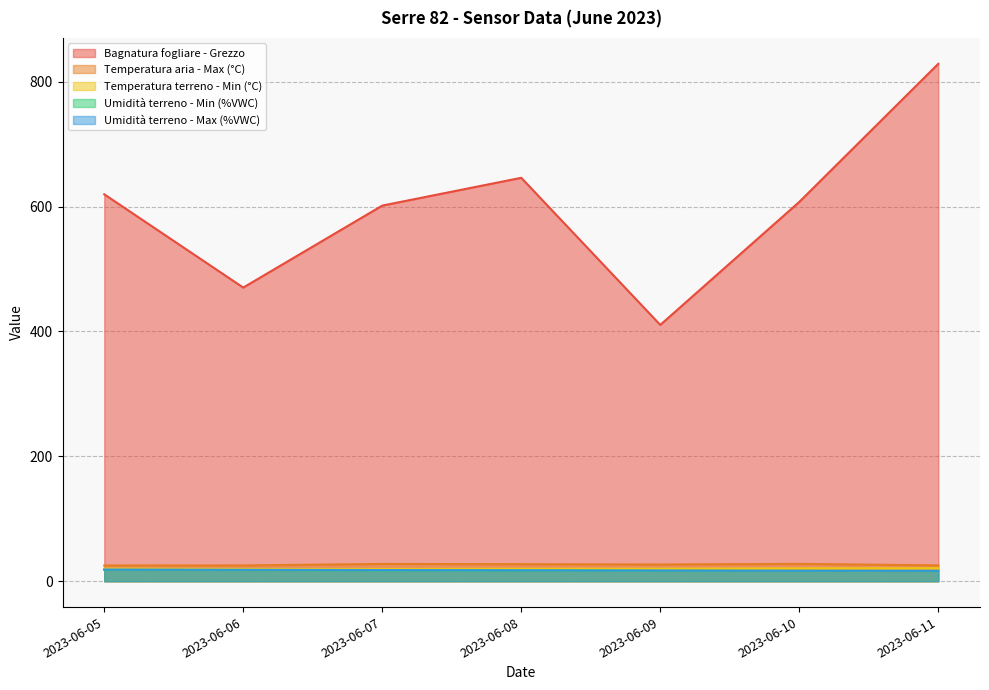

Which series changed the most between 2023-06-07 and 2023-06-08?

Bagnatura fogliare - Grezzo